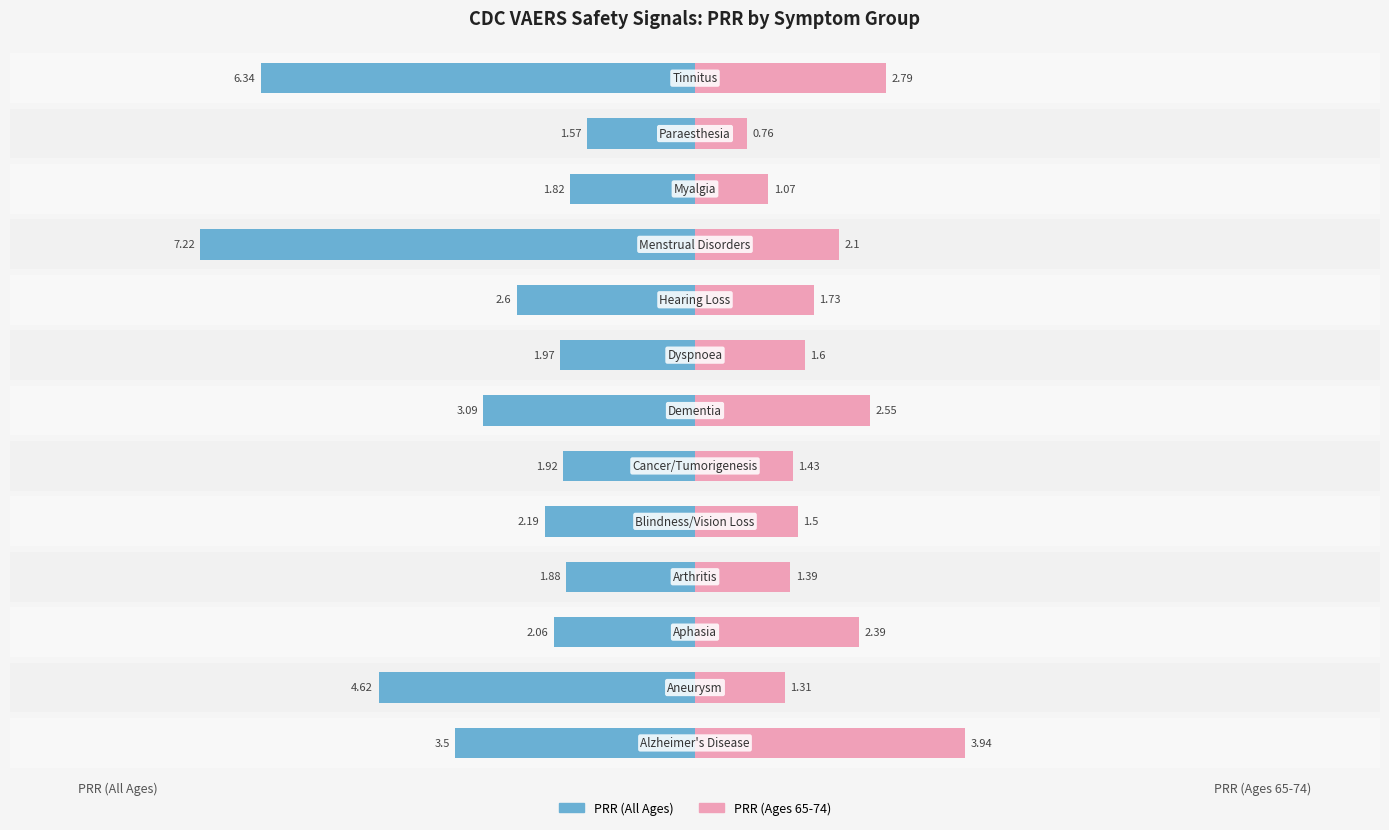

Is the value of PRR (All Ages) at 5.0 greater than the value of PRR (Ages 65-74) at 7.5?

No